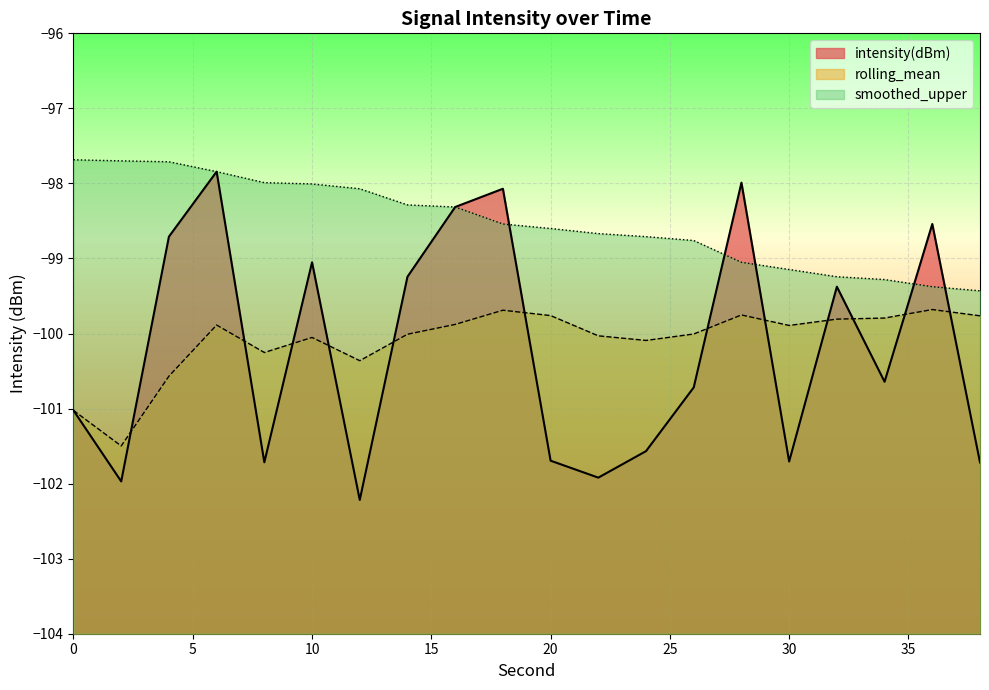

Reading left to right, list all the values displayed in this chart.

intensity(dBm): -101.0	-102.0	-98.7	-97.8	-101.7	-99.1	-102.2	-99.2	-98.3	-98.1	-101.7	-101.9	-101.6	-100.7	-98.0	-101.7	-99.4	-100.6	-98.5	-101.7
rolling_mean: -101.0	-101.5	-100.6	-99.9	-100.3	-100.1	-100.4	-100.0	-99.9	-99.7	-99.8	-100.0	-100.1	-100.0	-99.8	-99.9	-99.8	-99.8	-99.7	-99.8
smoothed_upper: -97.7	-97.7	-97.7	-97.8	-98.0	-98.0	-98.1	-98.3	-98.3	-98.5	-98.6	-98.7	-98.7	-98.8	-99.1	-99.1	-99.2	-99.3	-99.4	-99.4